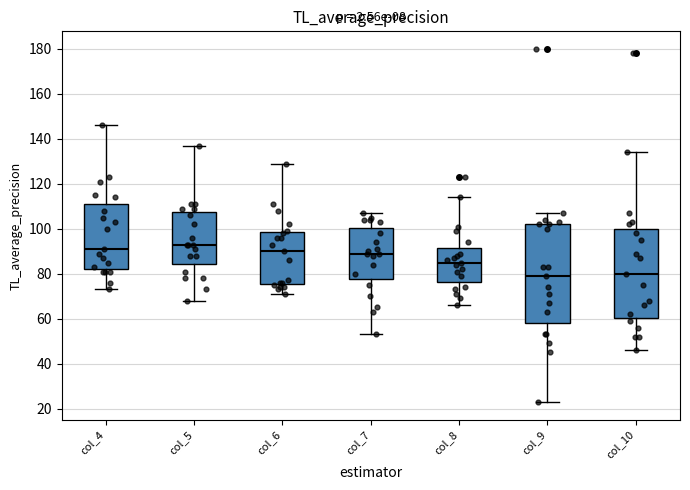

Where does the lower whisker of the box for col_8 end on the y-axis? The values are not printed on the chart, so give them approximately, as read against the axis.

66